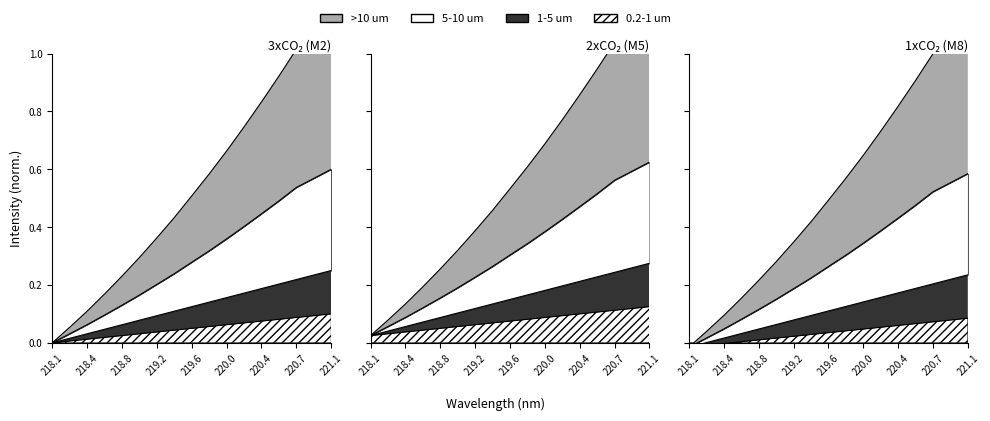

The value of 1-5 um at 220.1623 is 0.2. True or false?

True